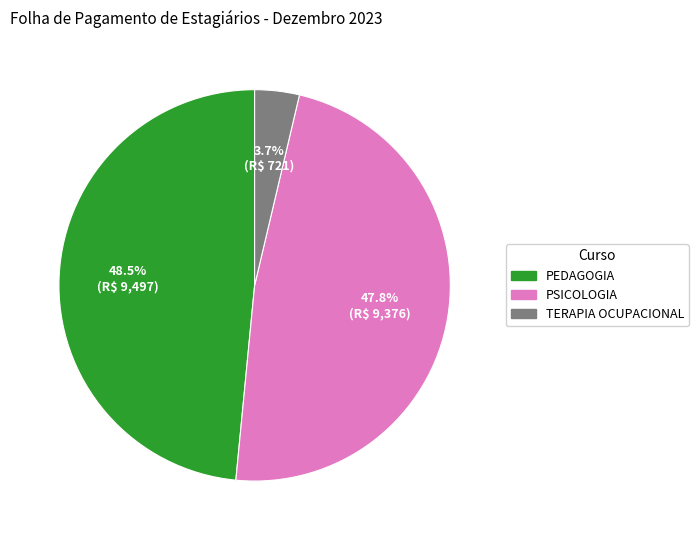

Is there a majority slice in this chart?

No